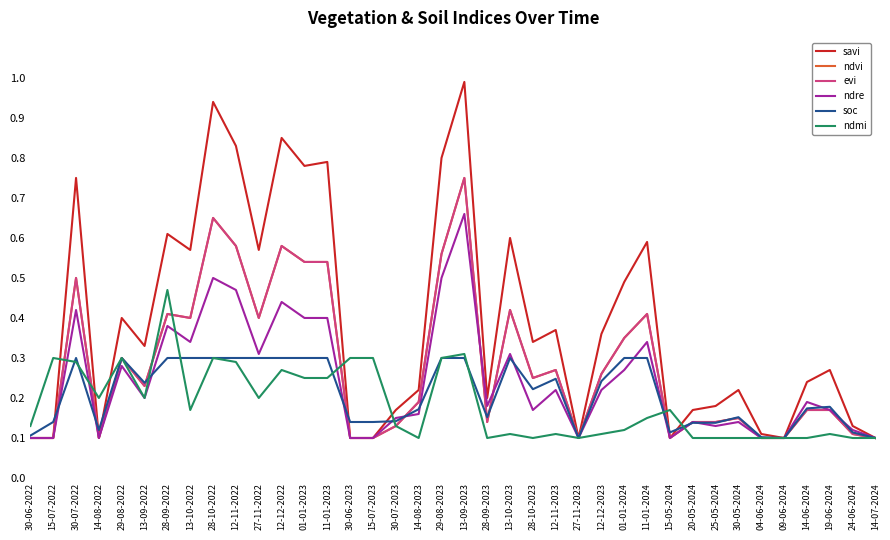

True or false: savi and ndvi cross at least once.

False